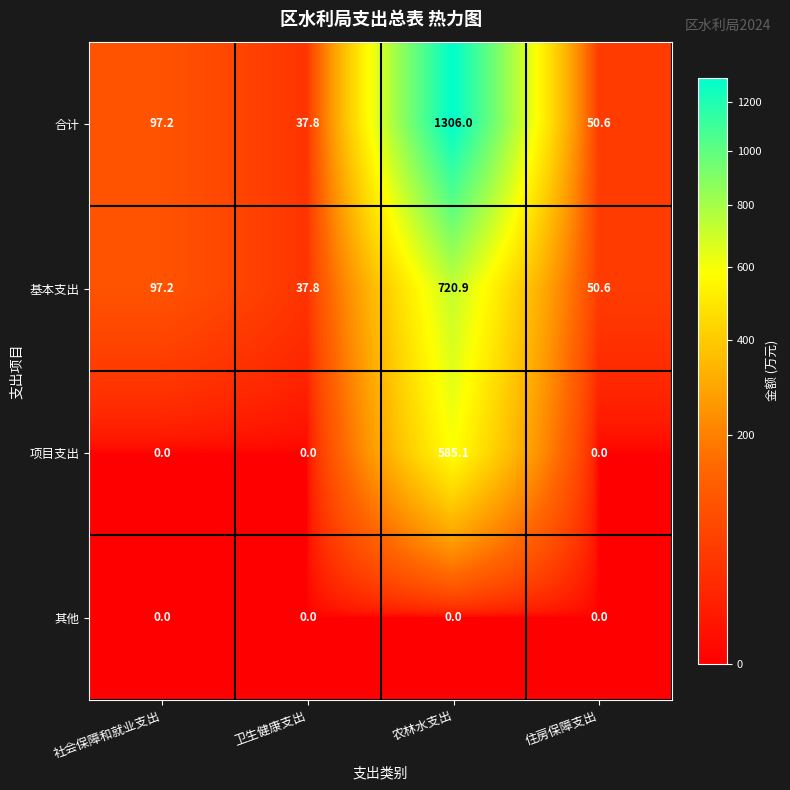

The value of 项目支出 at 卫生健康支出 is 0.0. True or false?

True